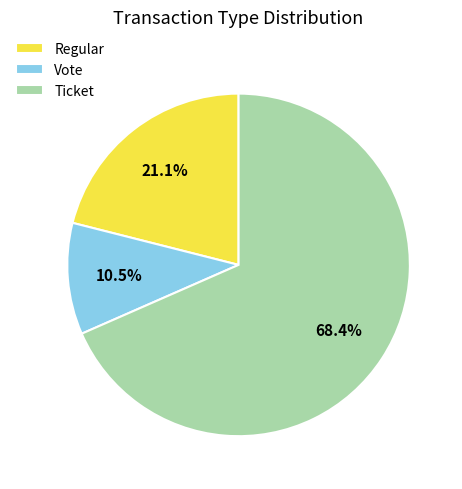

Count the number of slices in the pie.

3